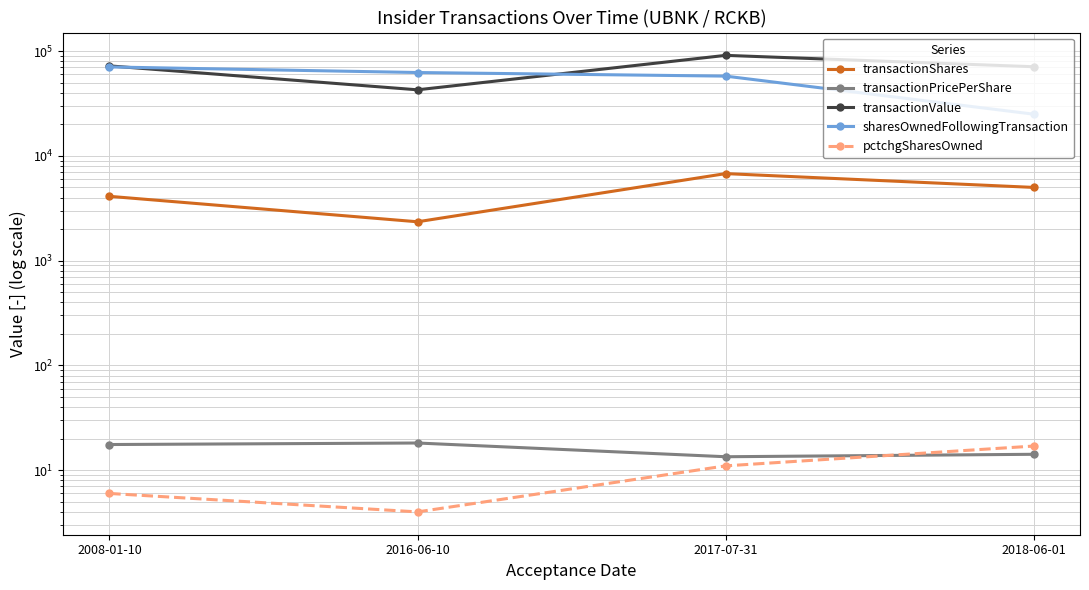

What is the sum of the pctchgSharesOwned values at 2018-06-01 and 2008-01-10?

23.0